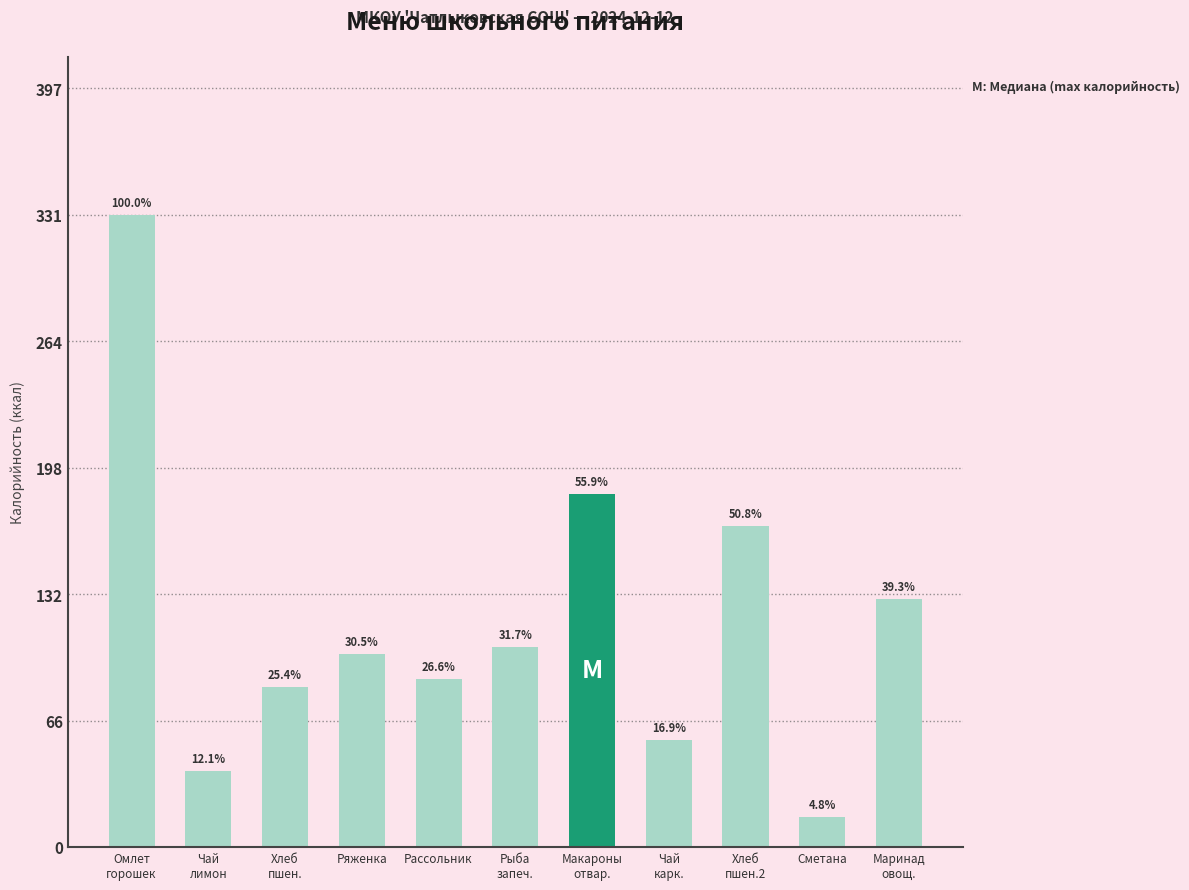

How many bars are there in total?

11